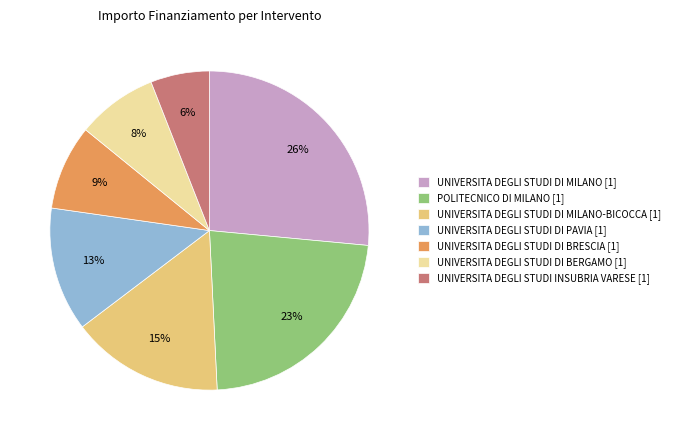

Which has a higher value, POLITECNICO DI MILANO [1] or UNIVERSITA DEGLI STUDI INSUBRIA VARESE [1]?

POLITECNICO DI MILANO [1]